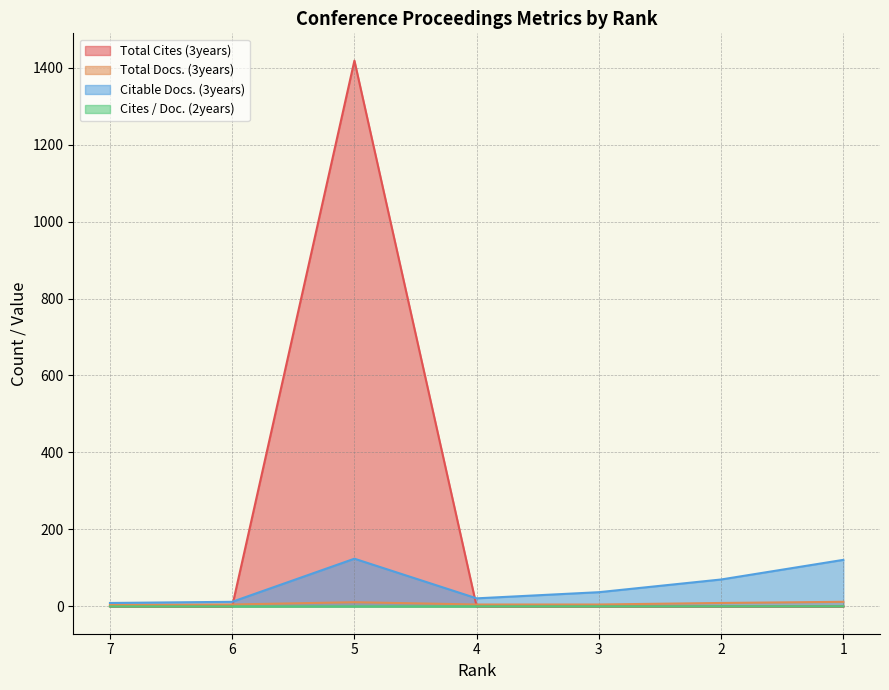

At which label is Total Cites (3years) closest to 709?

7